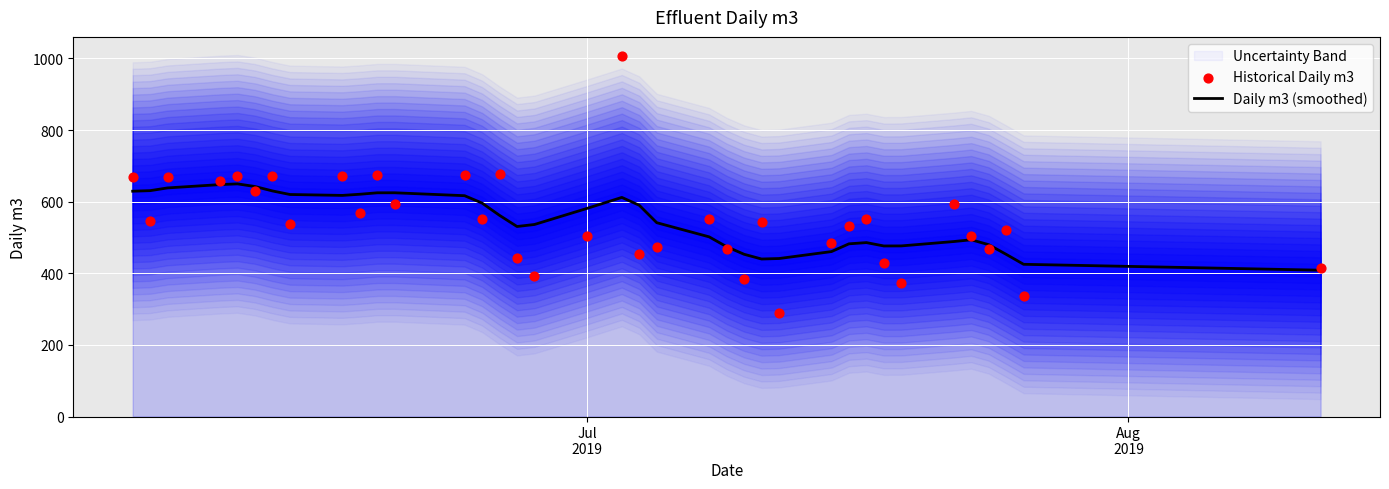

What is the minimum value for Daily m3 (smoothed)?

408.7